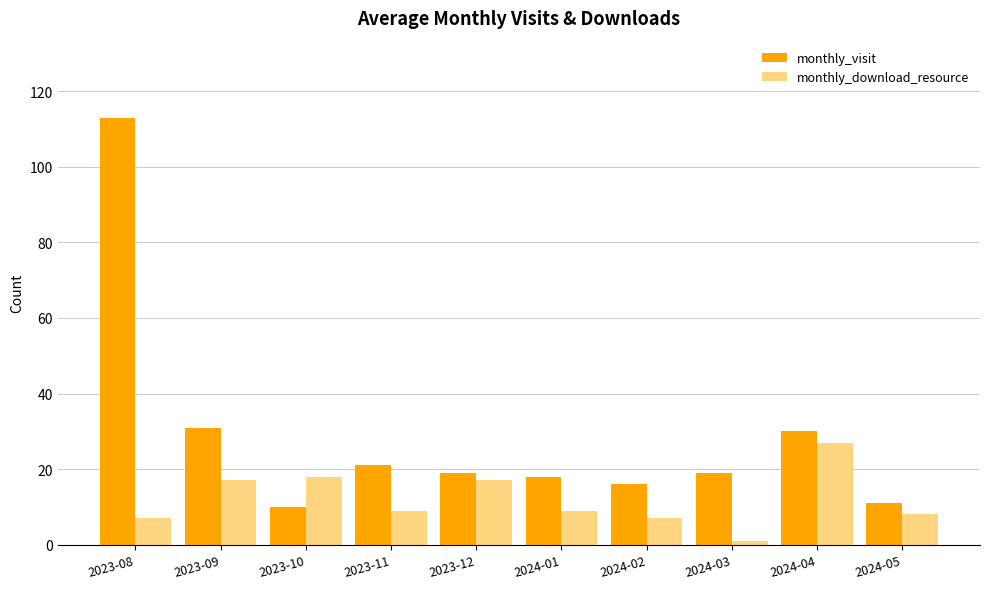

Does the chart contain any negative values?

No